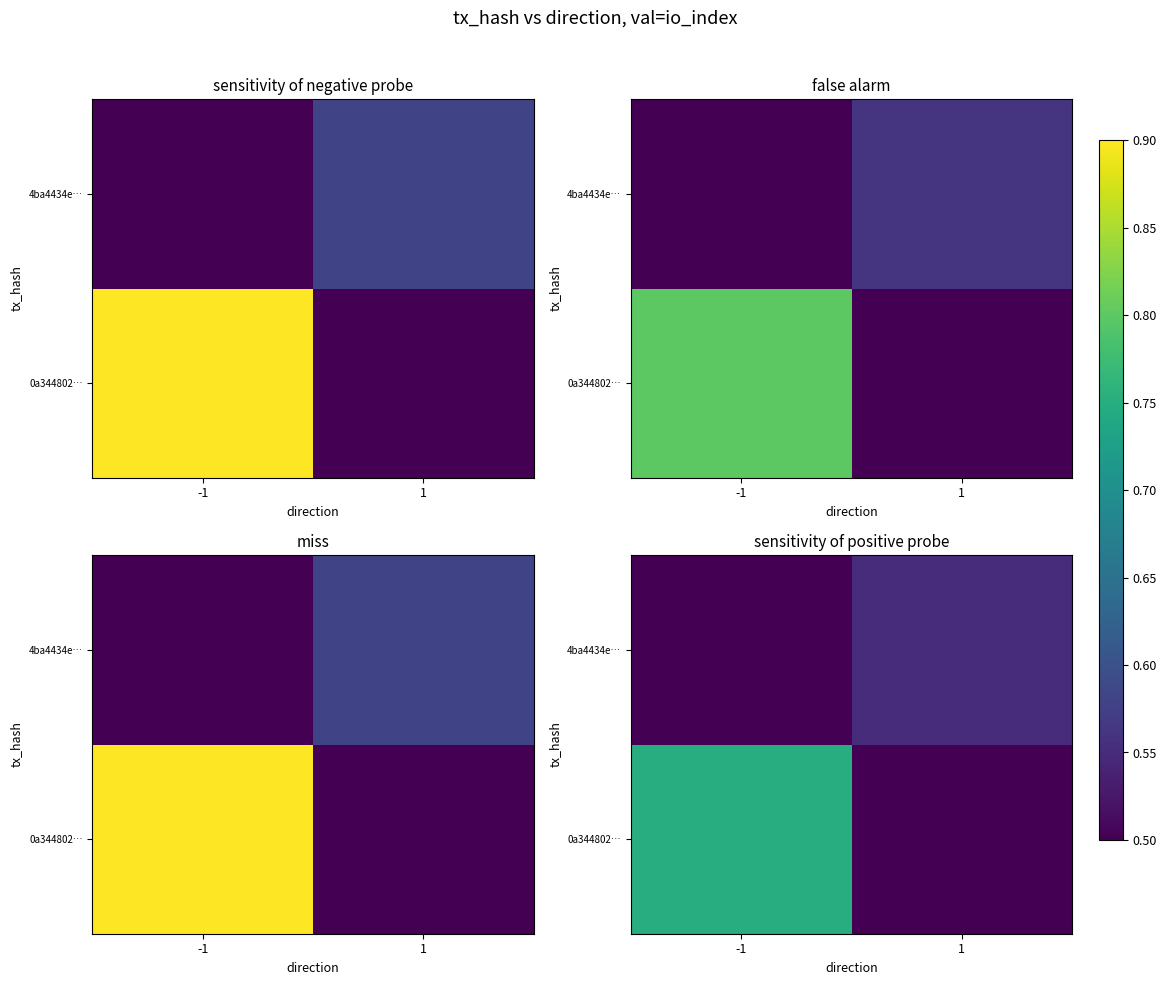

What is the difference between the maximum and minimum values in the 4ba4434e… series?

0.1